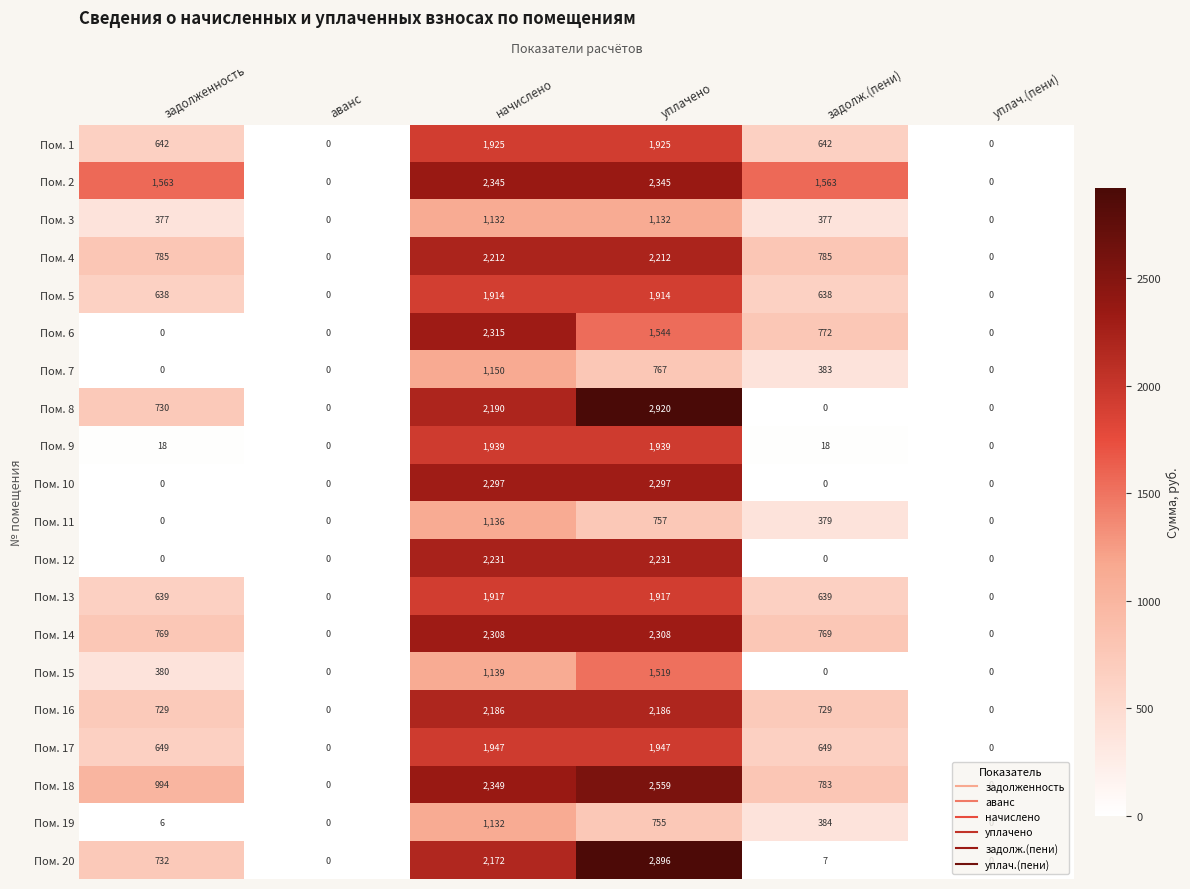

Where does the Пом. 19 series first go above 384?

начислено